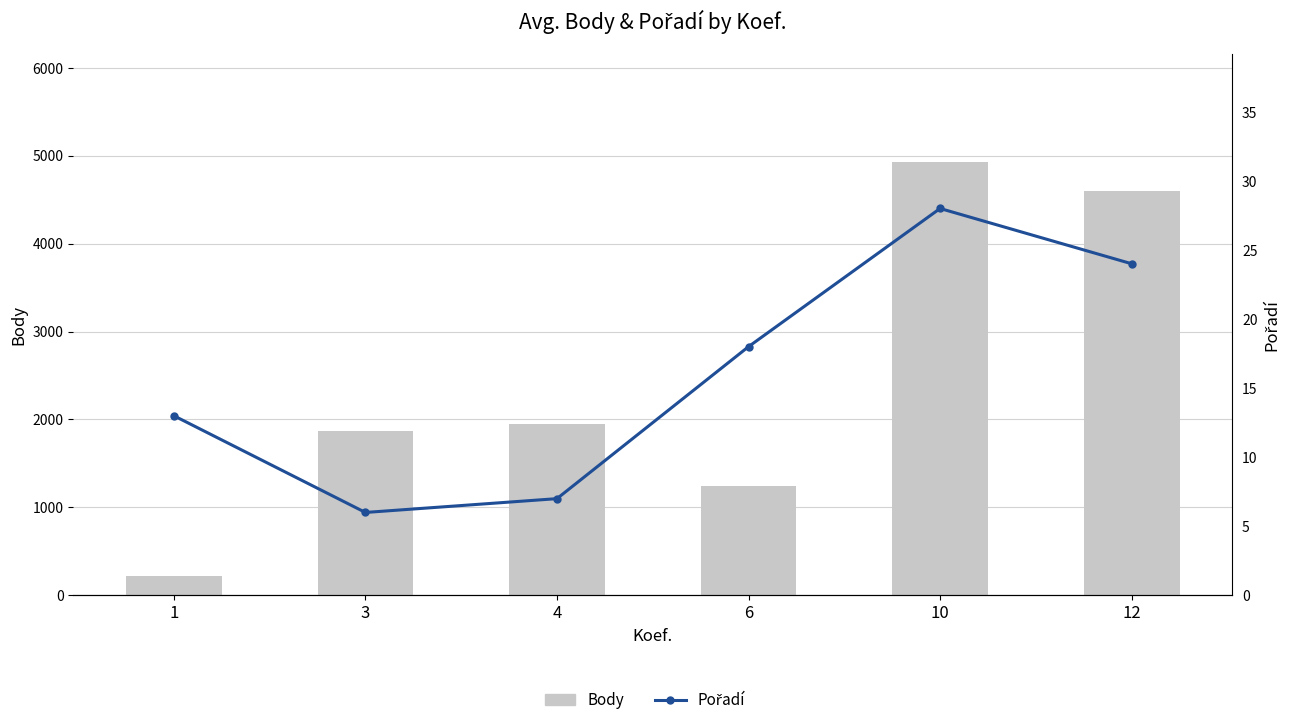

Which series has the largest total across all categories?

Body